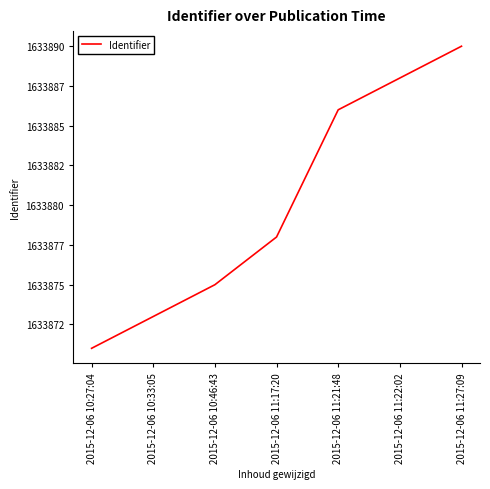

Rank the categories by value from lowest to highest.

2015-12-06 10:27:04, 2015-12-06 10:33:05, 2015-12-06 10:46:43, 2015-12-06 11:17:20, 2015-12-06 11:21:48, 2015-12-06 11:22:02, 2015-12-06 11:27:09